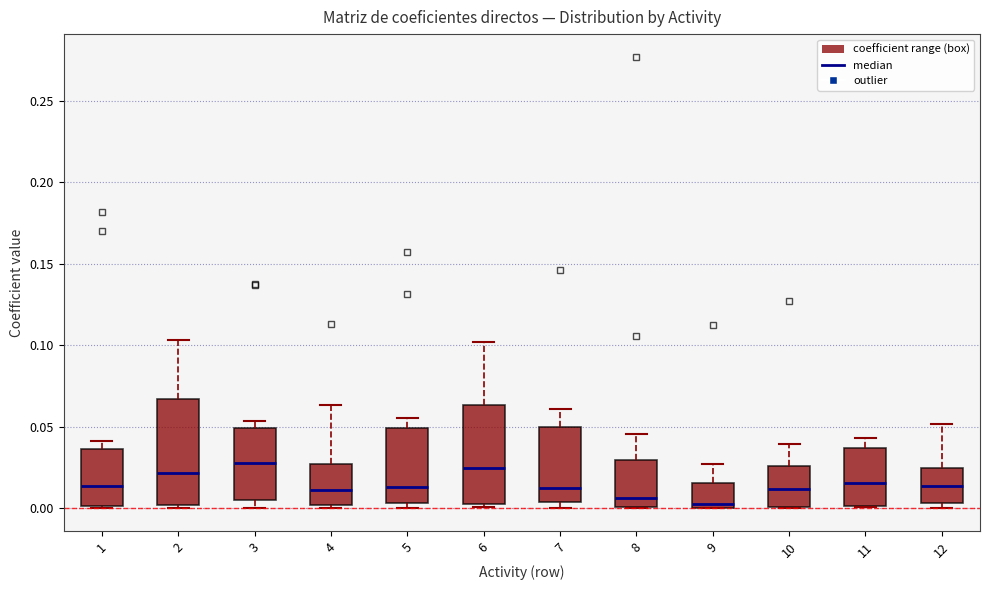

Where is the lower edge of the box at x = 8 on the y-axis? The values are not printed on the chart, so give them approximately, as read against the axis.

0.000